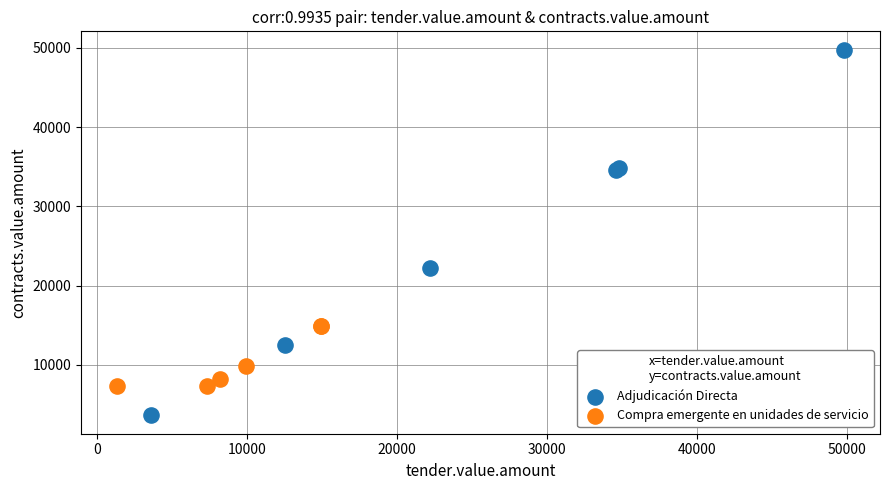

Which series contains the lowest Y value?

Adjudicación Directa